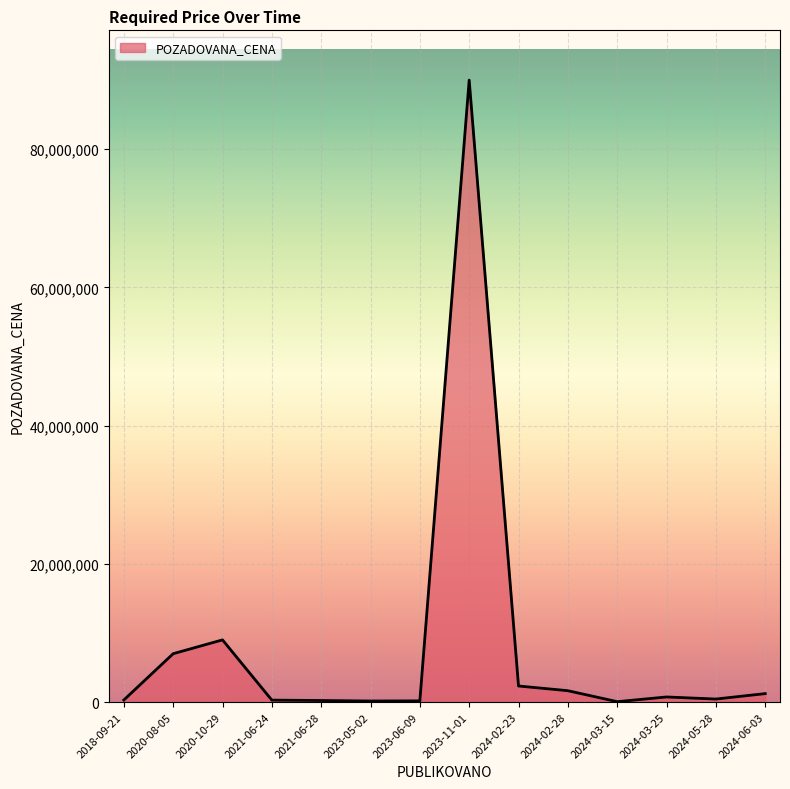

What is the maximum value shown in the chart?

90000000